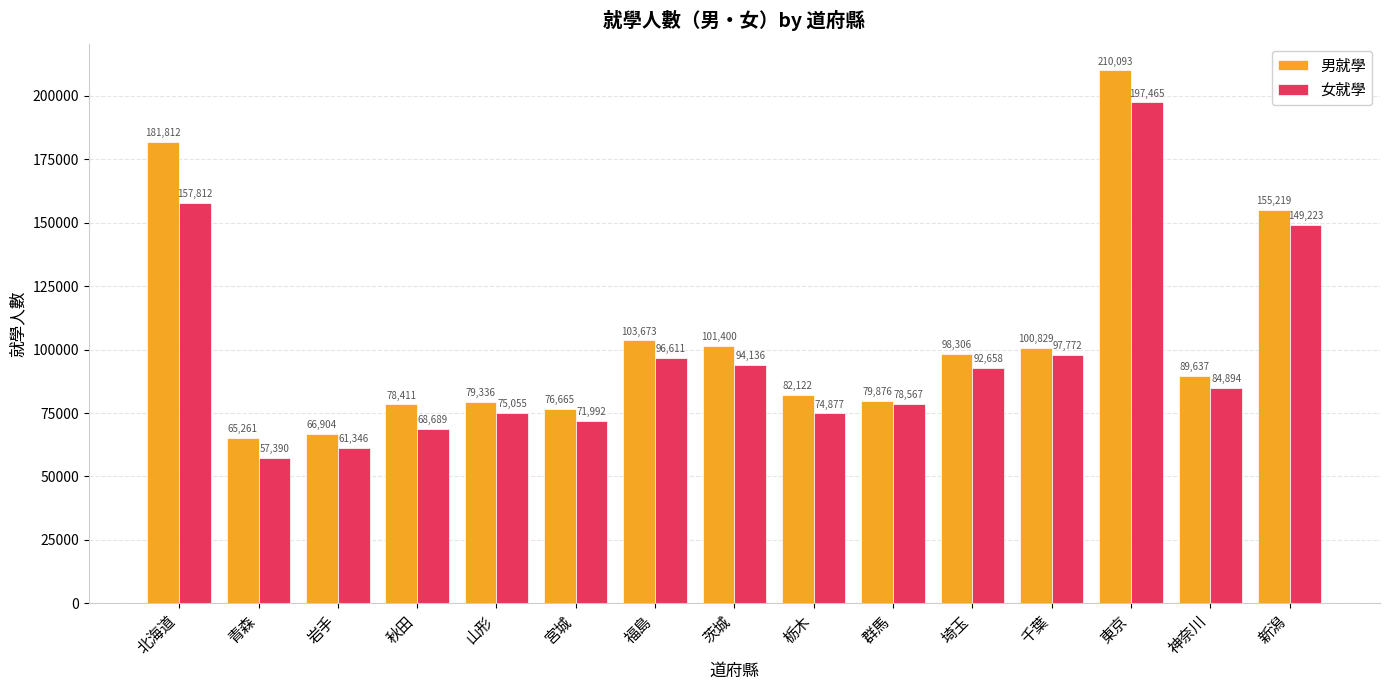

Between 岩手 and 千葉, which series saw the biggest shift?

女就學